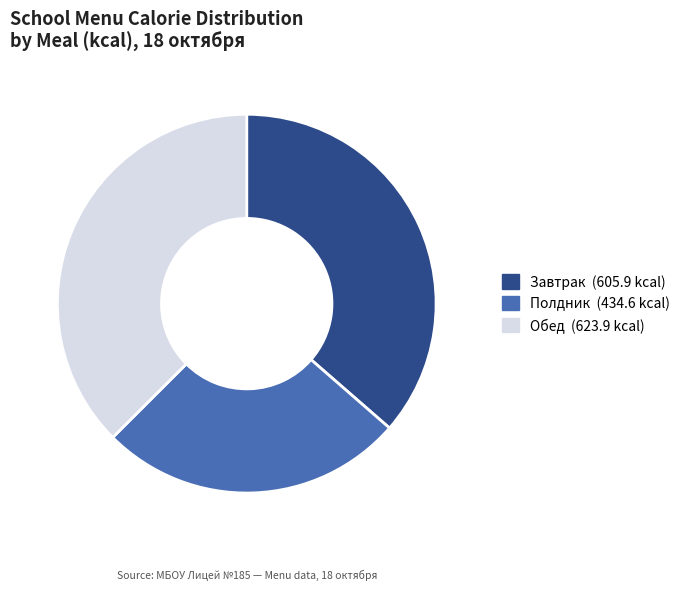

Is there any slice that represents more than half of the pie?

No